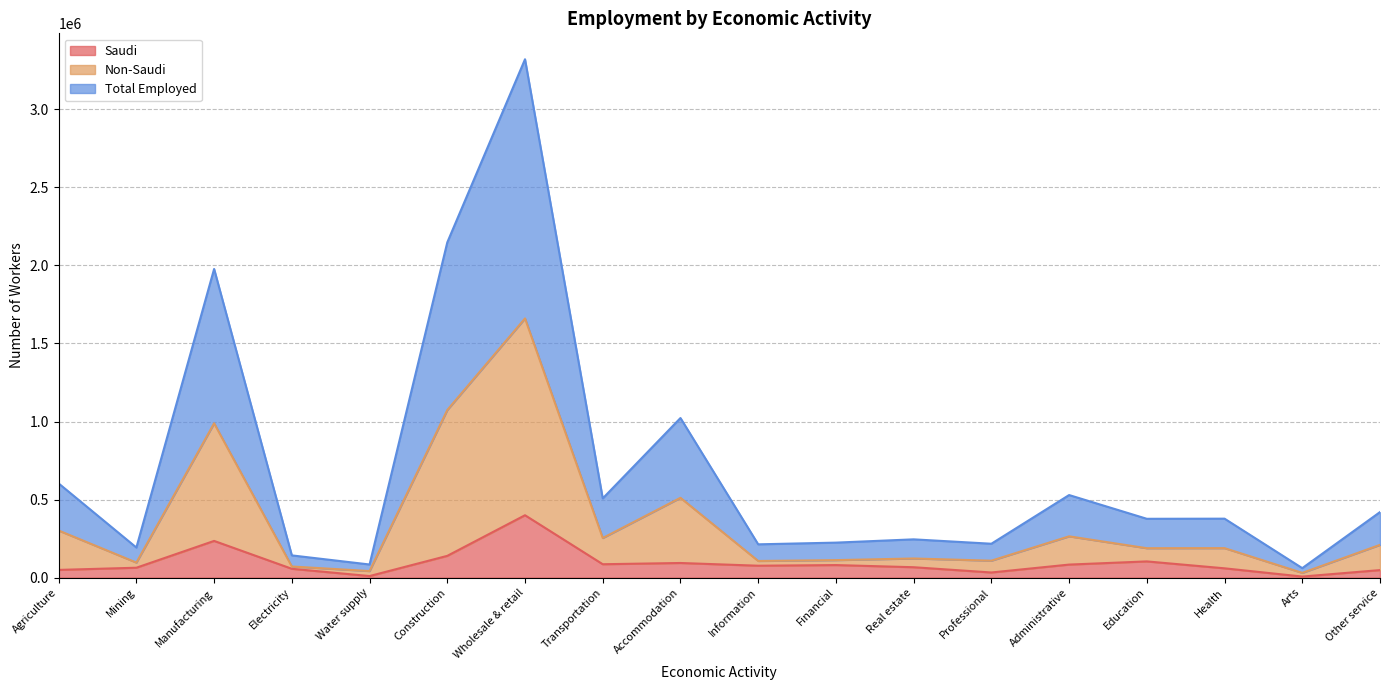

What position from the left is Agriculture?

1